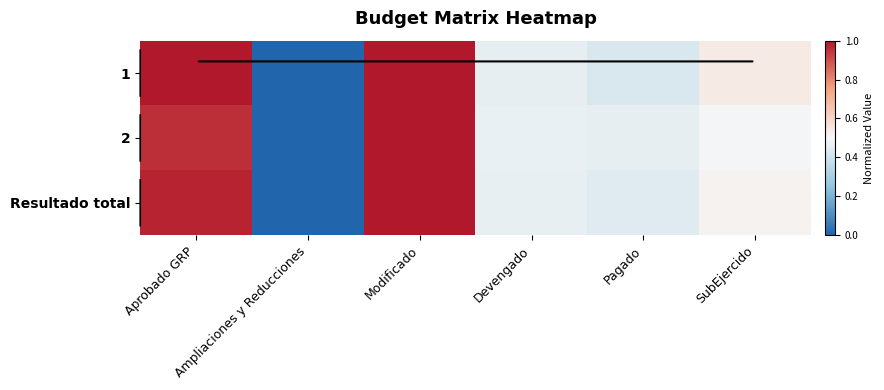

At which category does the chart reach its peak across all series?

Modificado